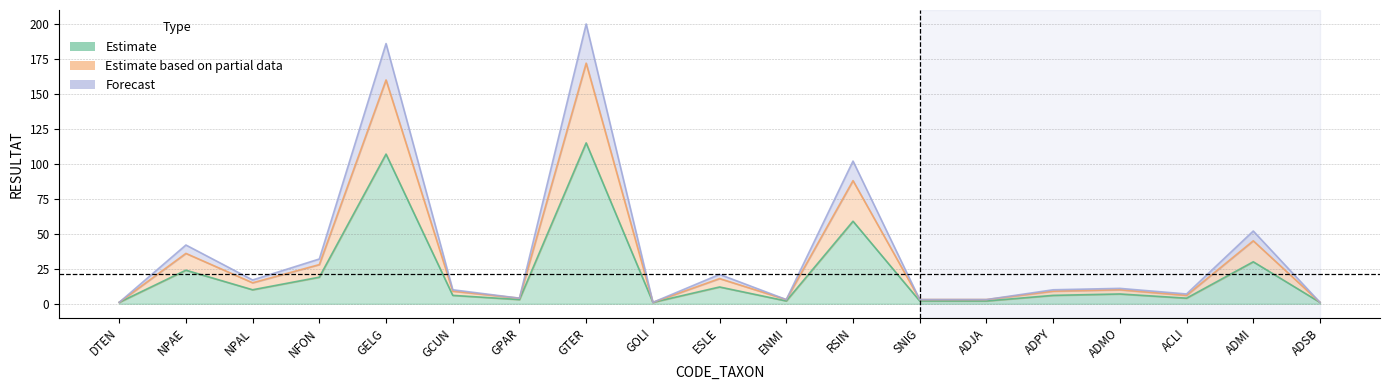

Reading left to right, list all the values displayed in this chart.

Estimate: DTEN=1	NPAE=24	NPAL=10	NFON=19	GELG=107	GCUN=6	GPAR=3	GTER=115	GOLI=1	ESLE=12	ENMI=2	RSIN=59	SNIG=2	ADJA=2	ADPY=6	ADMO=7	ACLI=4	ADMI=30	ADSB=1
Estimate based on partial data: DTEN=1	NPAE=36	NPAL=15	NFON=28	GELG=160	GCUN=9	GPAR=4	GTER=172	GOLI=1	ESLE=18	ENMI=3	RSIN=88	SNIG=3	ADJA=3	ADPY=9	ADMO=10	ACLI=6	ADMI=45	ADSB=1
Forecast: DTEN=1	NPAE=42	NPAL=17	NFON=32	GELG=186	GCUN=10	GPAR=4	GTER=200	GOLI=1	ESLE=21	ENMI=3	RSIN=102	SNIG=3	ADJA=3	ADPY=10	ADMO=11	ACLI=7	ADMI=52	ADSB=1